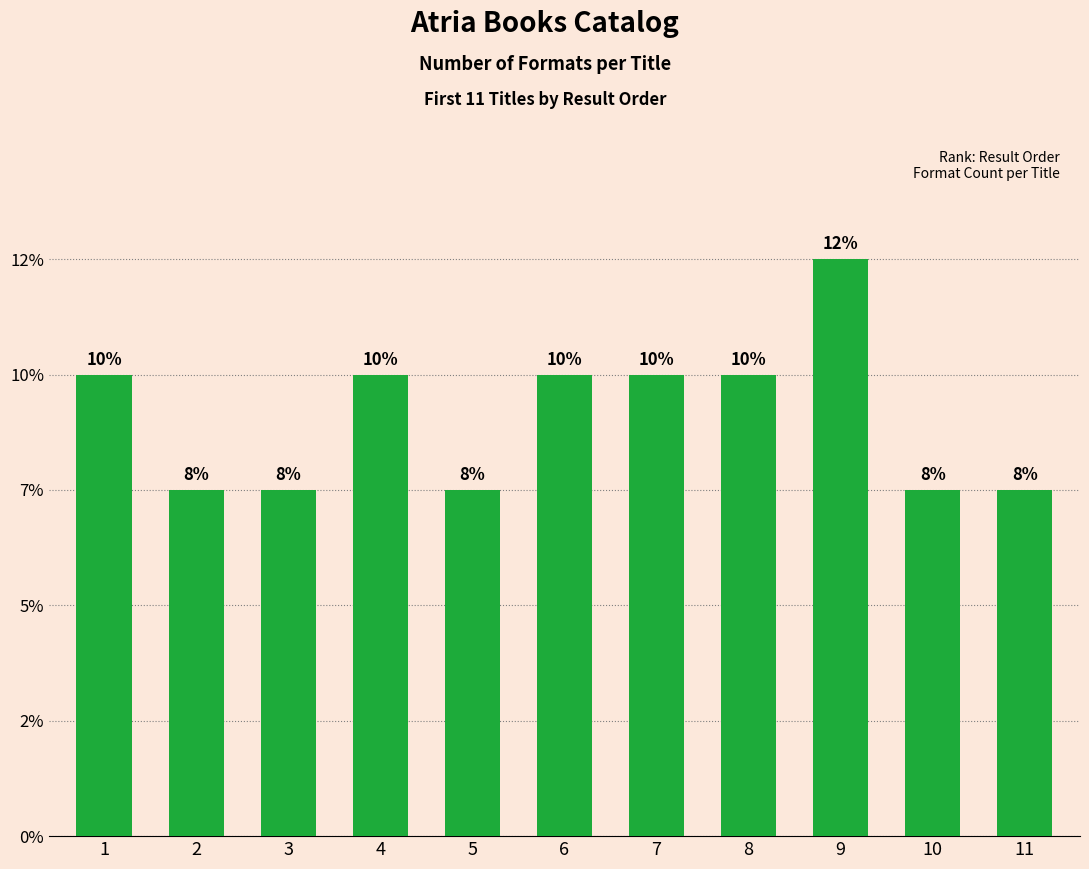

Does the chart contain any negative values?

No